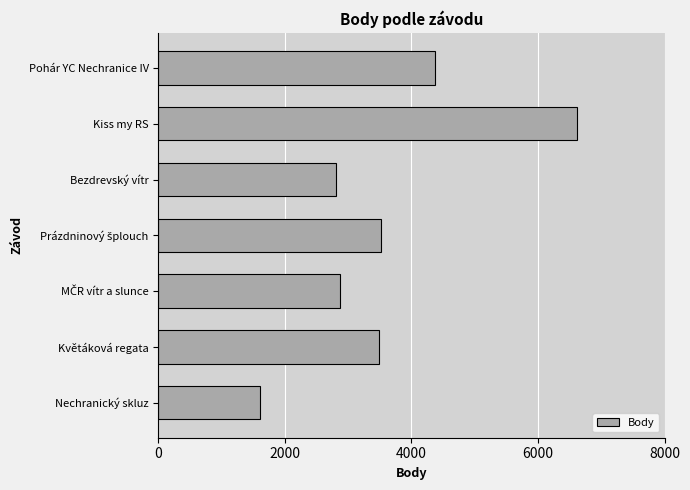

What is the label of the 7th bar from the top?

Nechranický skluz